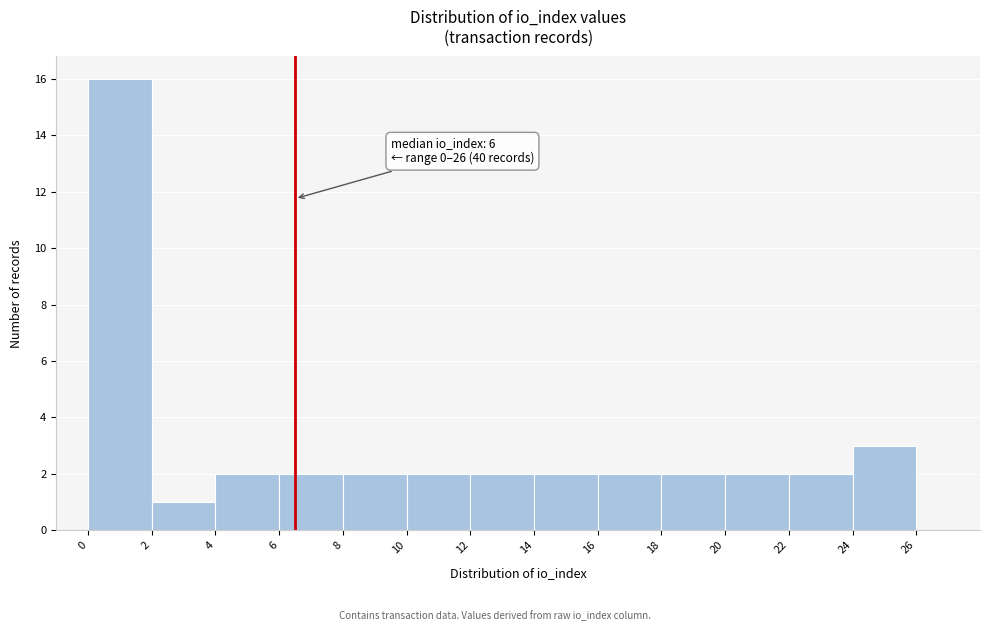

Over which range of the x-axis is the bar tallest?

0 to 2